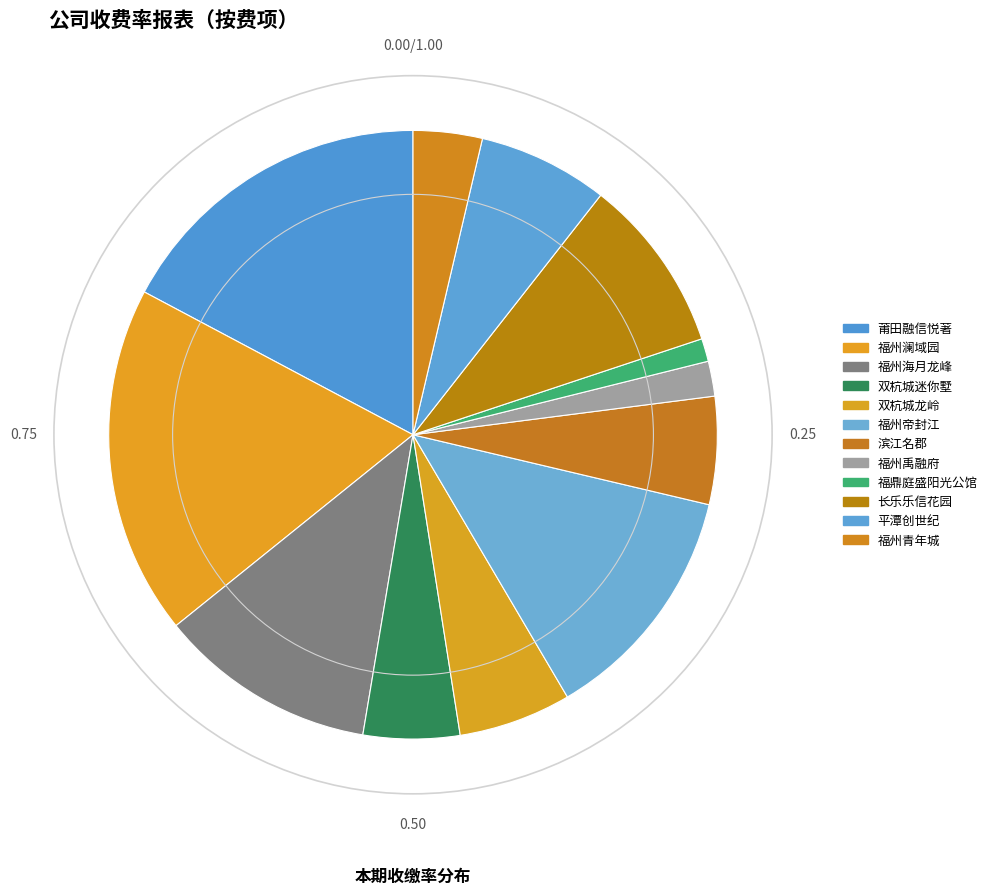

Which category has the smallest portion of the pie?

福鼎庭盛阳光公馆